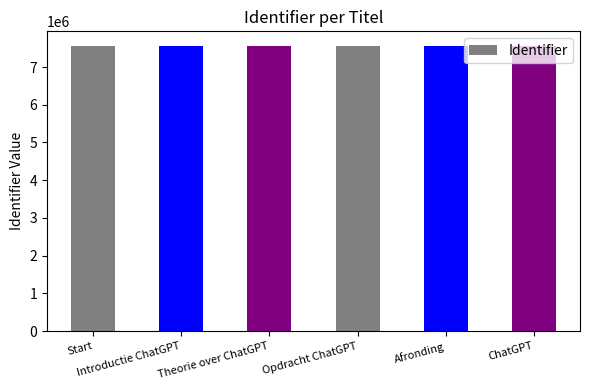

The chart shows a value of 7566460 at Introductie ChatGPT. True or false?

True